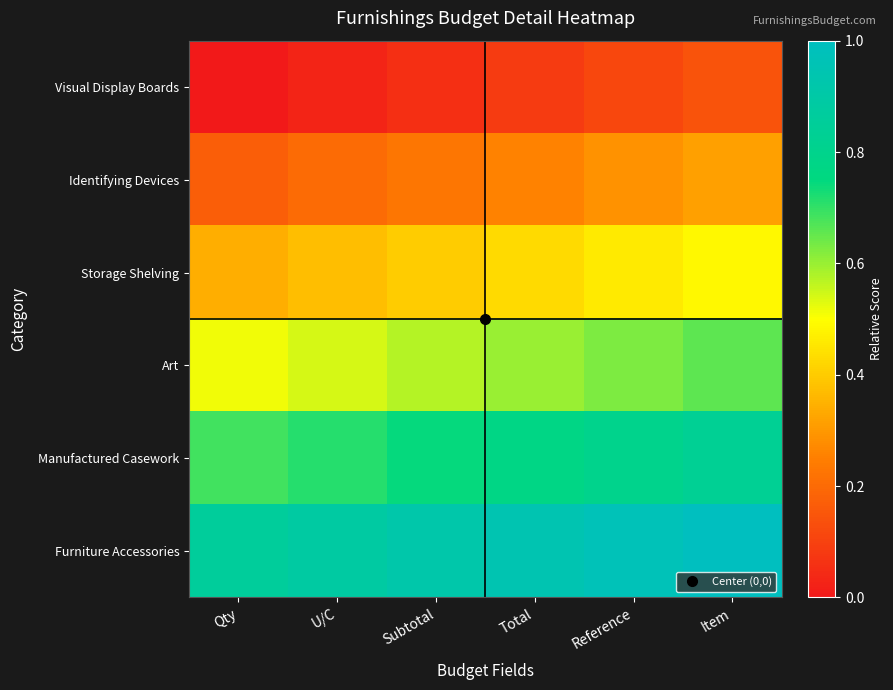

At which category is the sum across all series the highest?

Item